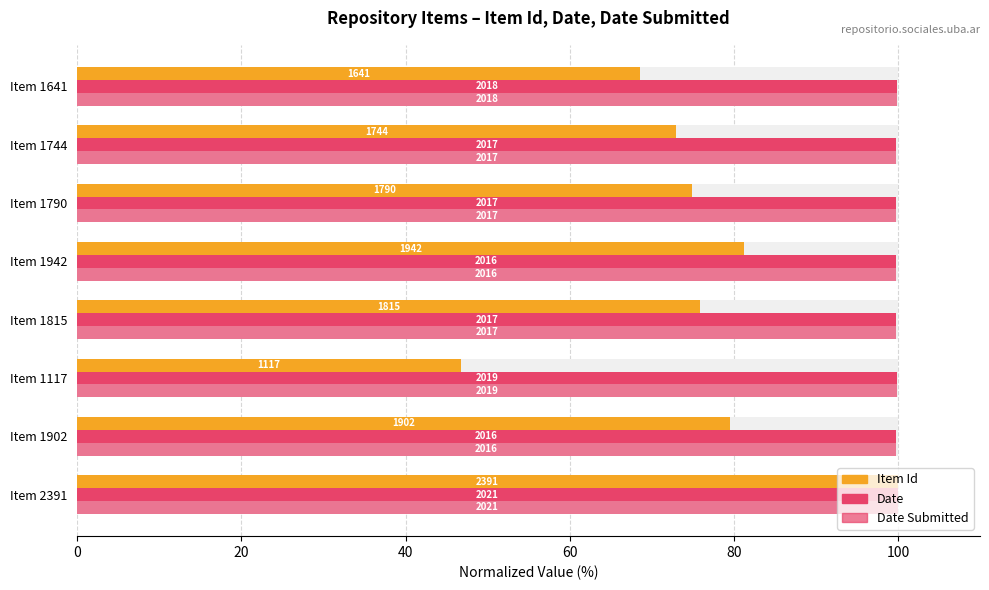

How many groups of bars are there?

8